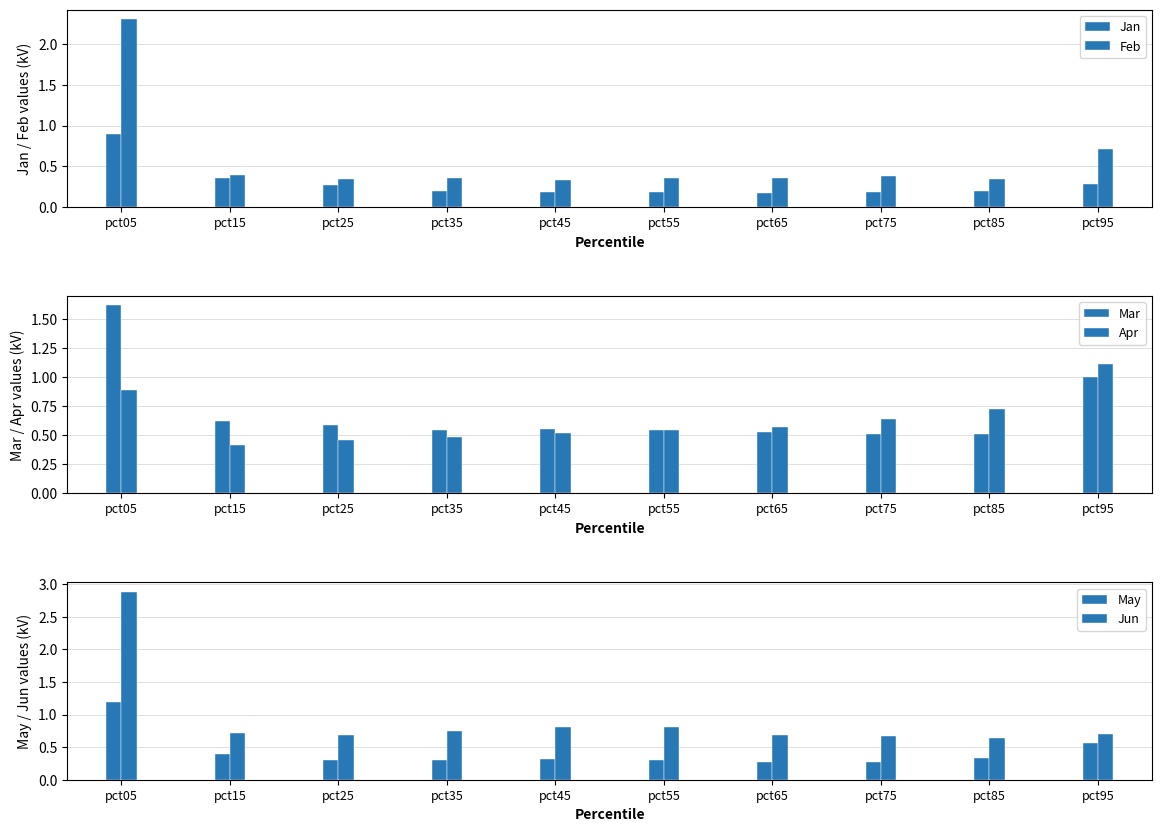

How many Apr values are between 0 and 1?

9